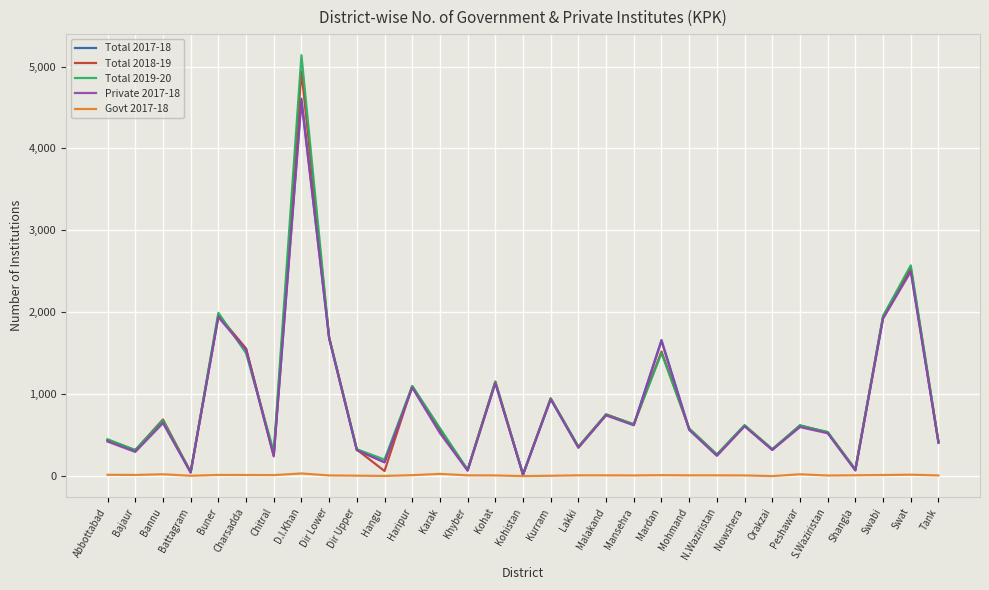

At which category is the sum across all series the highest?

D.I.Khan